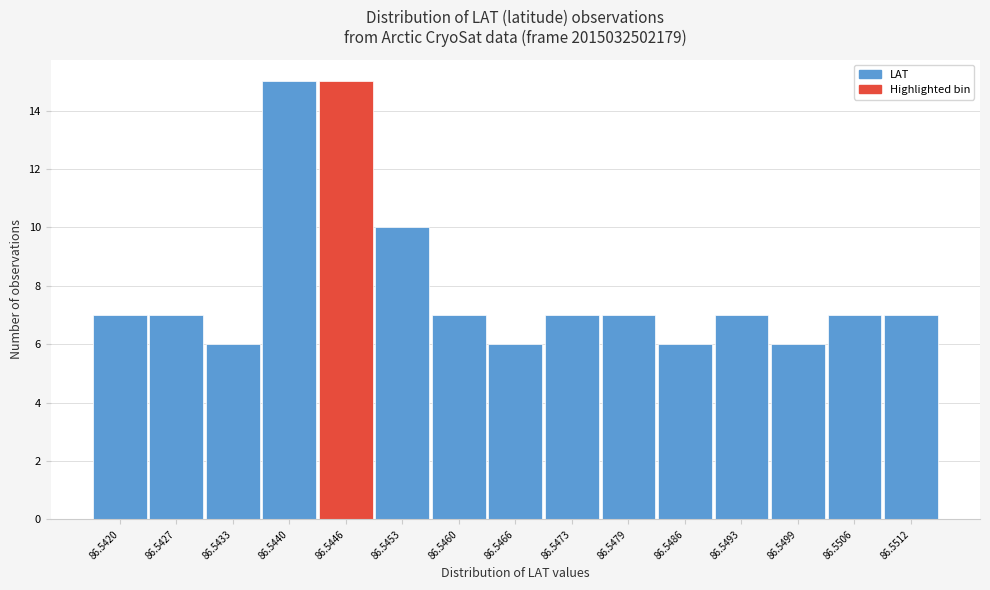

Reading left to right, list all the values displayed in this chart.

7	7	6	15	15	10	7	6	7	7	6	7	6	7	7